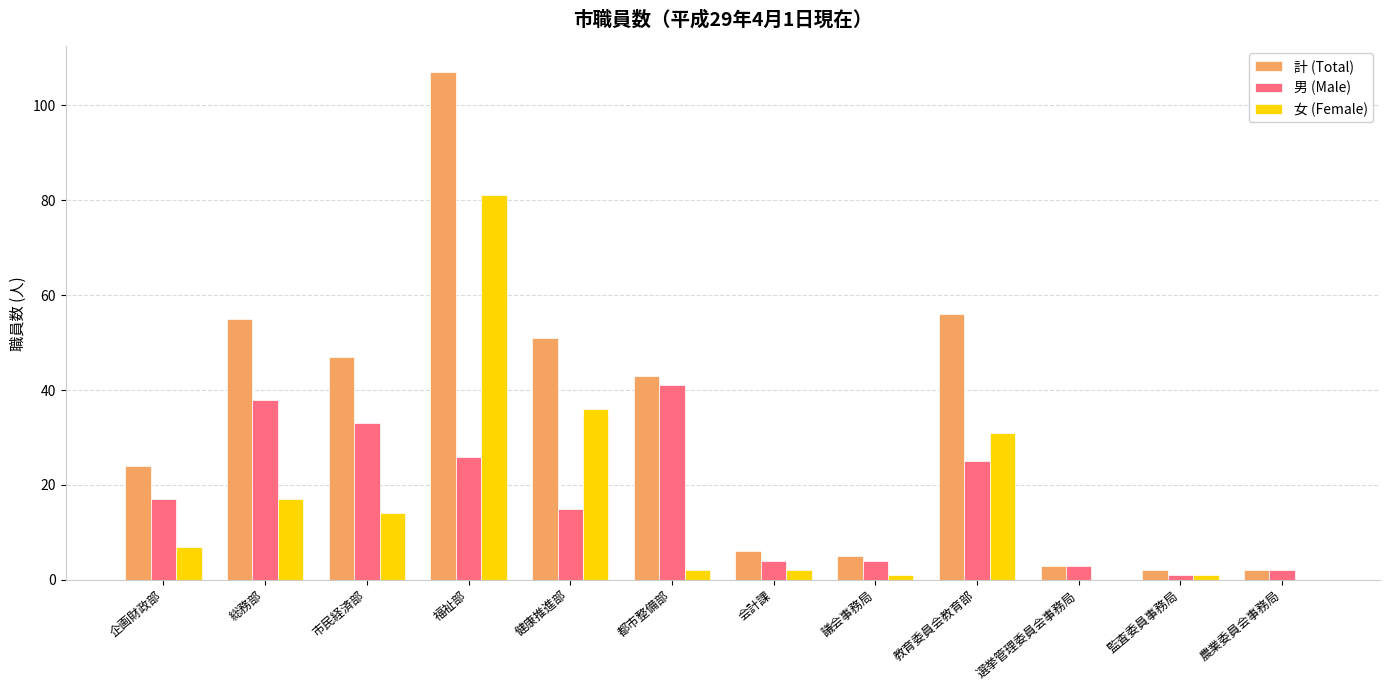

True or false: 女 (Female) has a value of 31 at 教育委員会教育部.

True